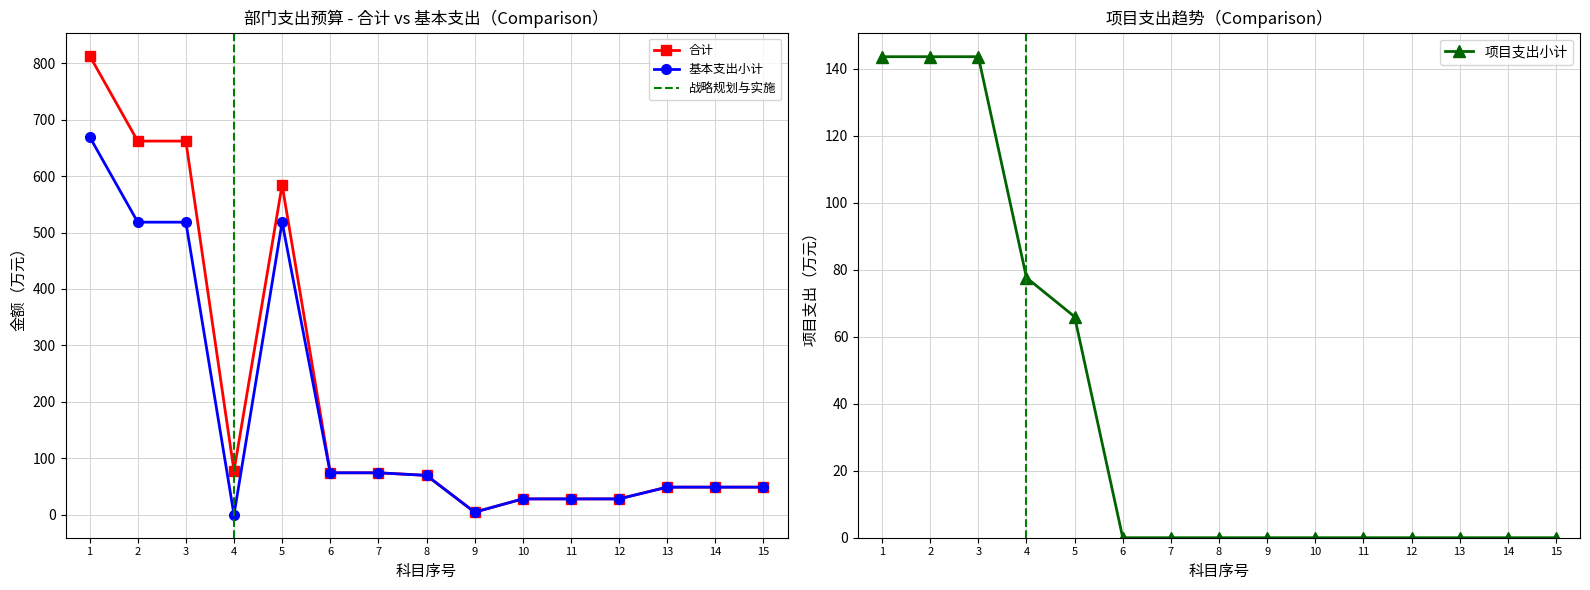

What is the difference between the maximum and minimum values in the 合计 series?

808.8